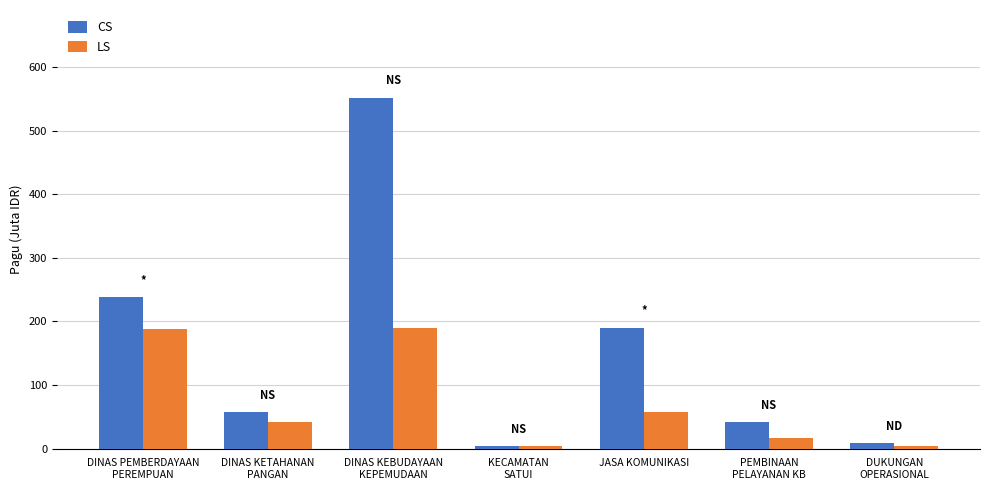

Where does the CS series first go above 57?

DINAS PEMBERDAYAAN
PEREMPUAN